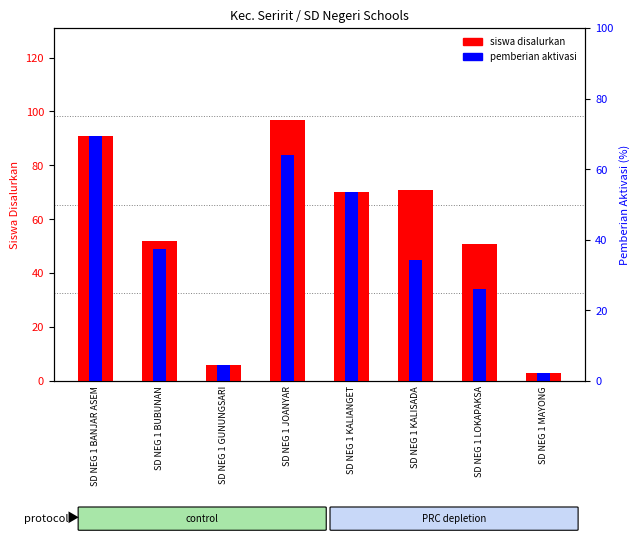

What is the minimum value for pemberian?

3